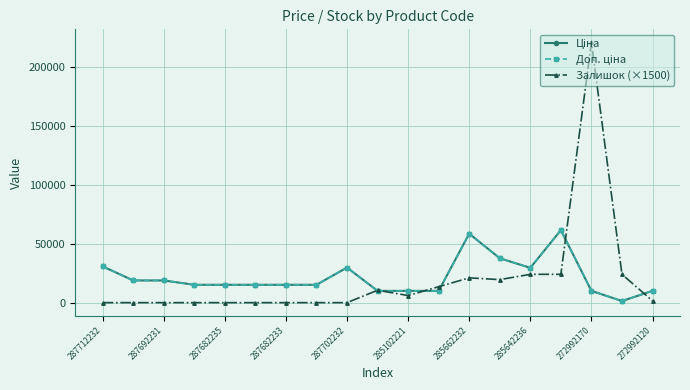

What is the maximum value shown in the chart?

220500.0